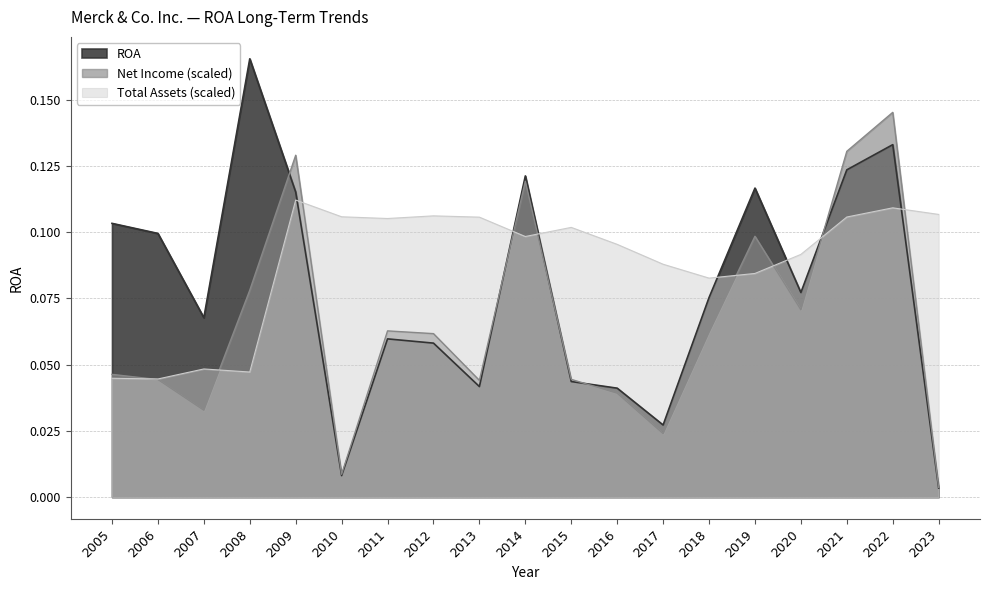

Between 2007 and 2019, which series saw the biggest shift?

Net Income (scaled)